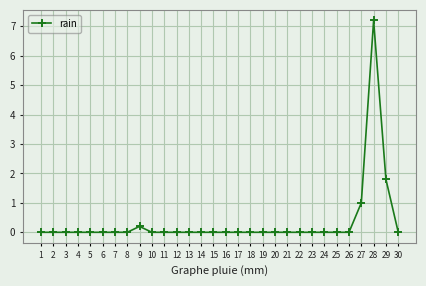

Reading left to right, extract all data points from this chart.

1=0.0	2=0.0	3=0.0	4=0.0	5=0.0	6=0.0	7=0.0	8=0.0	9=0.2	10=0.0	11=0.0	12=0.0	13=0.0	14=0.0	15=0.0	16=0.0	17=0.0	18=0.0	19=0.0	20=0.0	21=0.0	22=0.0	23=0.0	24=0.0	25=0.0	26=0.0	27=1.0	28=7.2	29=1.8	30=0.0